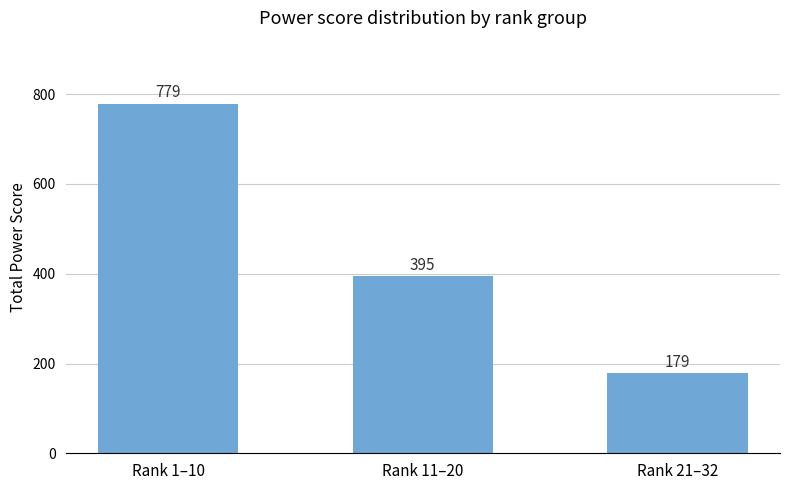

True or false: the data shows 176 at Rank 11–20.

False